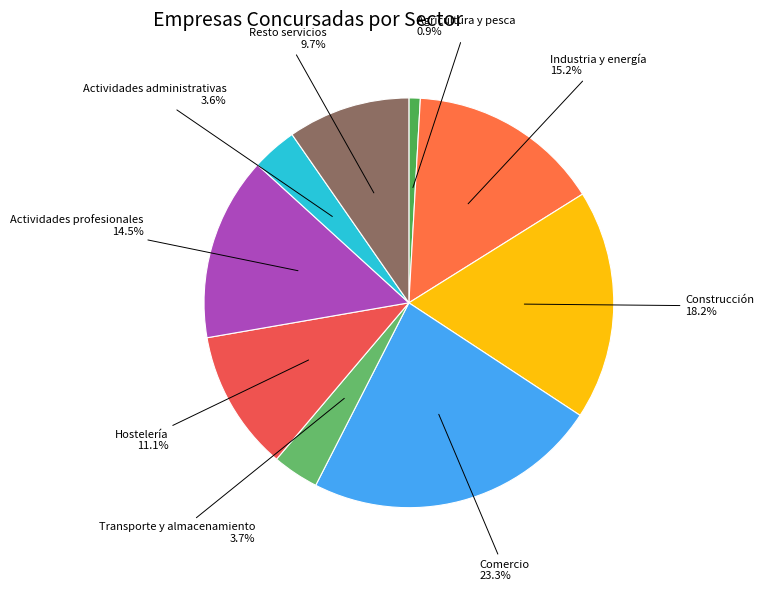

To the nearest percent, what is the difference between the largest and smallest slice percentages?

22%